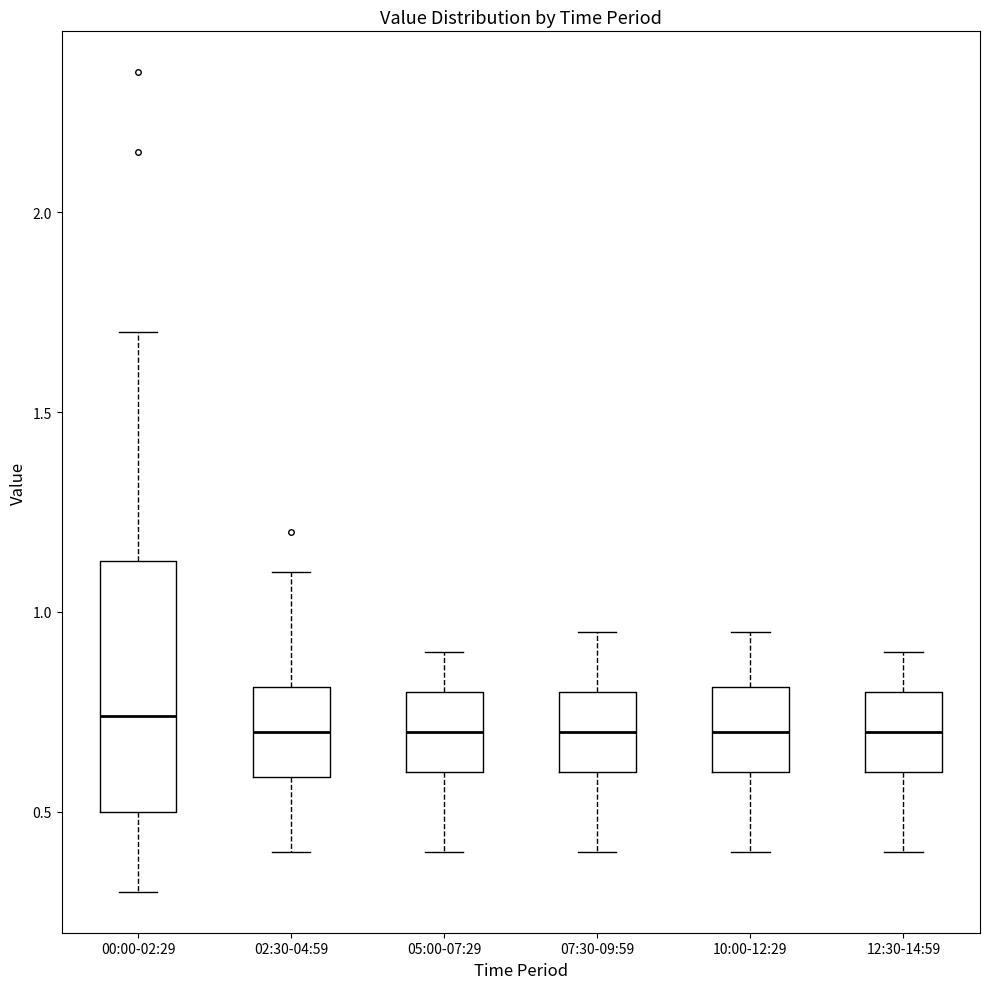

Which box is the tallest, from its lower edge to its upper edge?

00:00-02:29